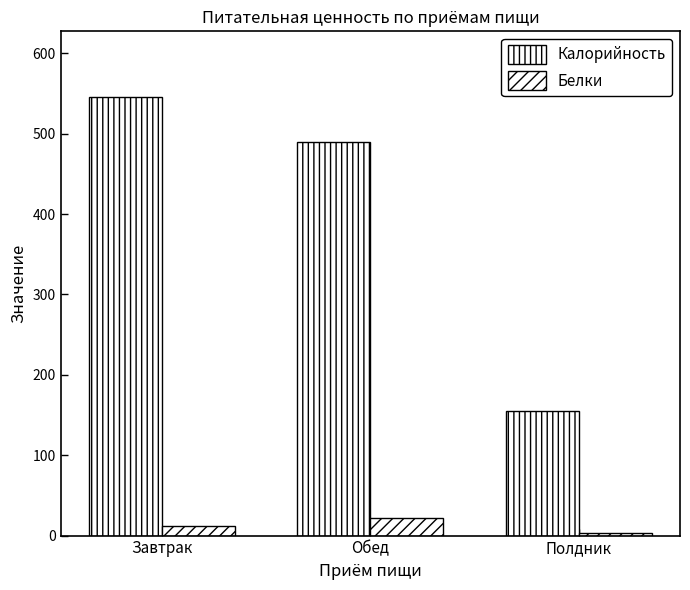

Where does the Белки series first go above 12?

Завтрак